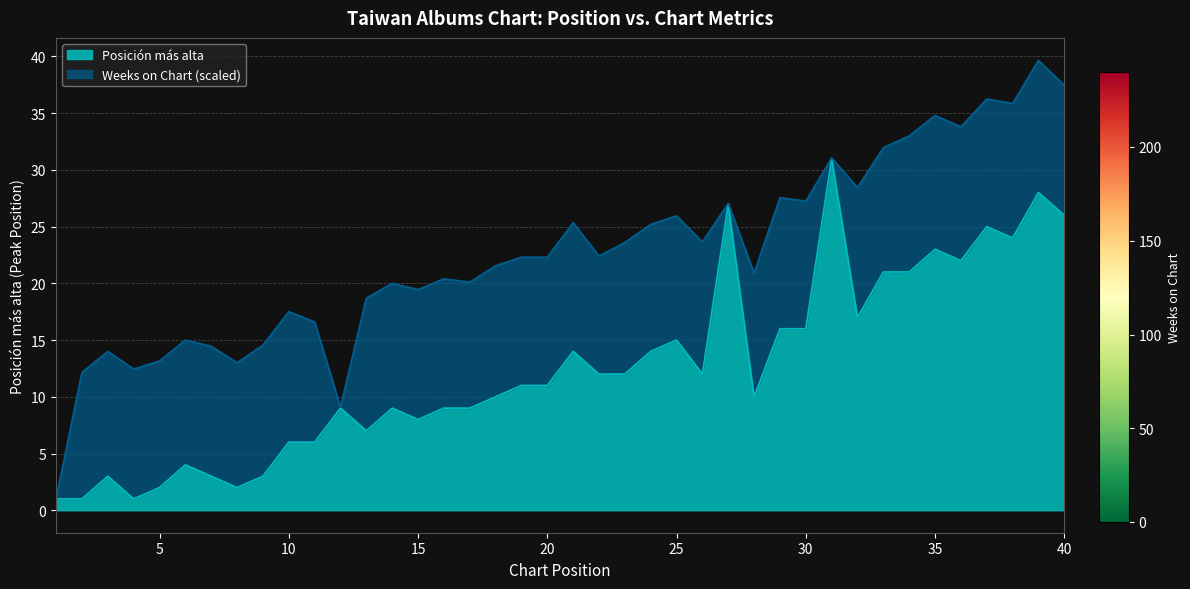

Which has a higher value, 28 or 18?

28